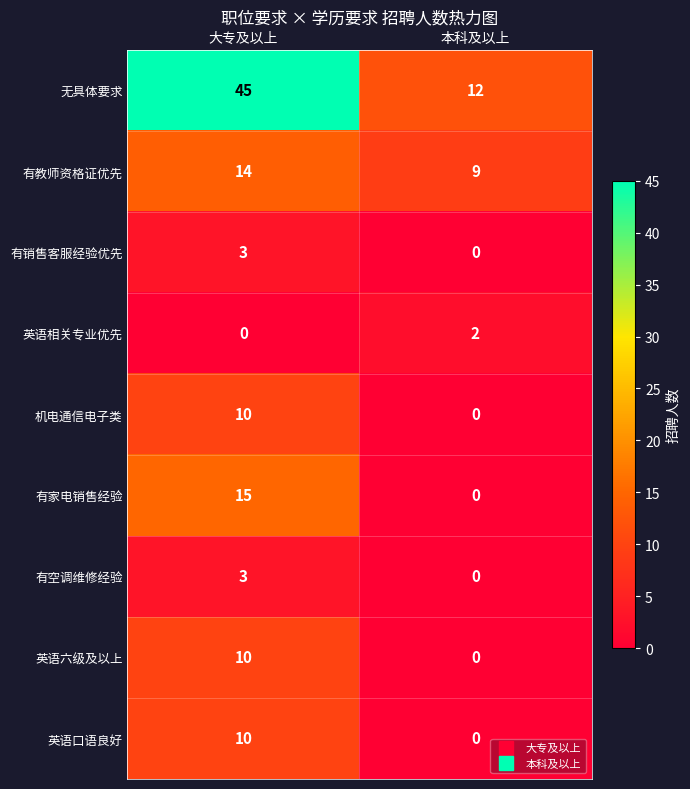

Is it true that 有家电销售经验 equals 7 at 大专及以上?

False